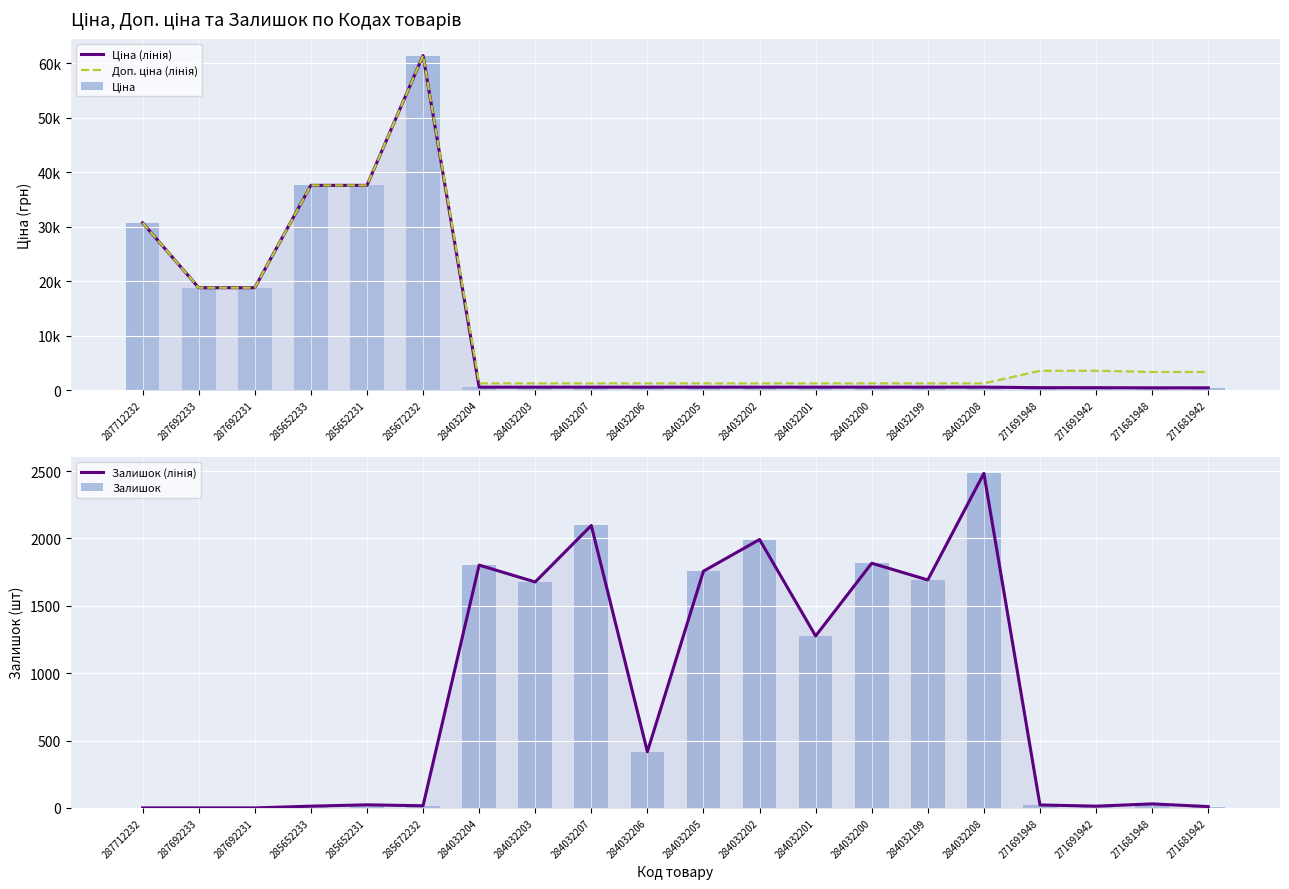

Where does the Залишок series first go above 417?

284032204